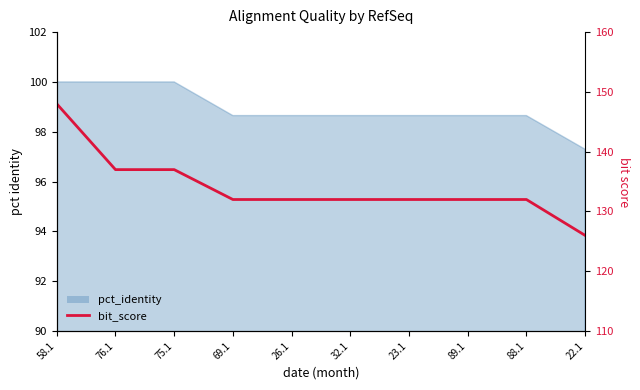

What is the difference between the values at 89.1 and 76.1?

5